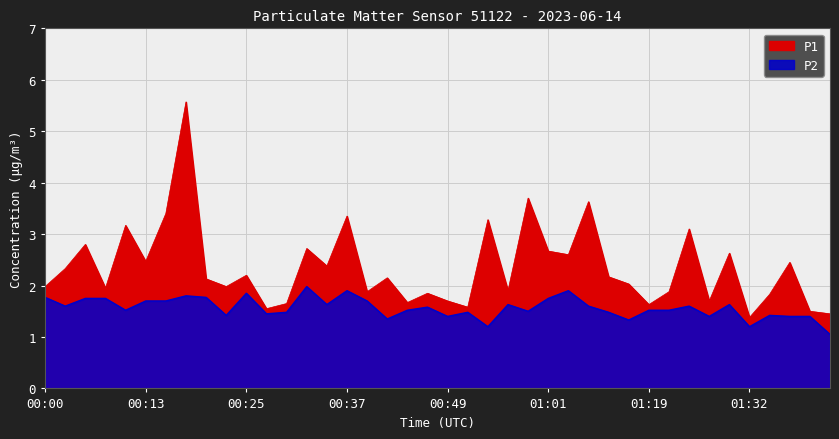

What is the label of the 18th point from the right?

00:54